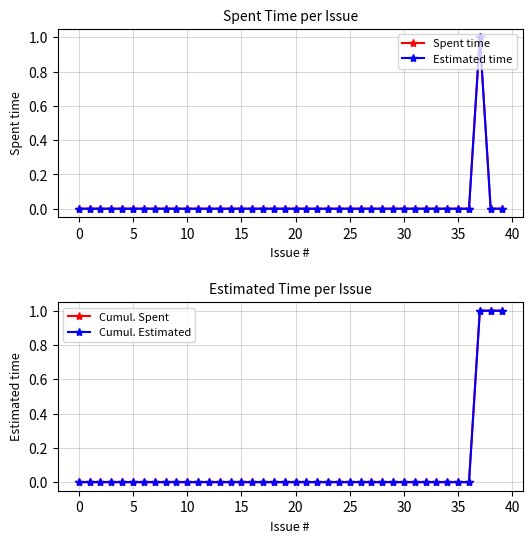

What is the label of the 3rd point from the right?

37